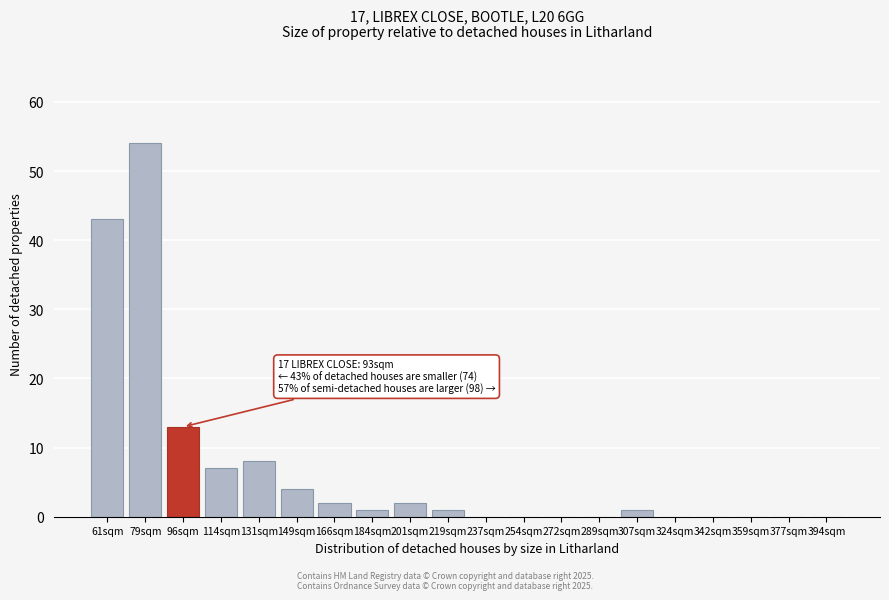

Reading right to left, what are all the values shown in this chart?

394sqm=0	377sqm=0	359sqm=0	342sqm=0	324sqm=0	307sqm=1	289sqm=0	272sqm=0	254sqm=0	237sqm=0	219sqm=1	201sqm=2	184sqm=1	166sqm=2	149sqm=4	131sqm=8	114sqm=7	96sqm=13	79sqm=54	61sqm=43